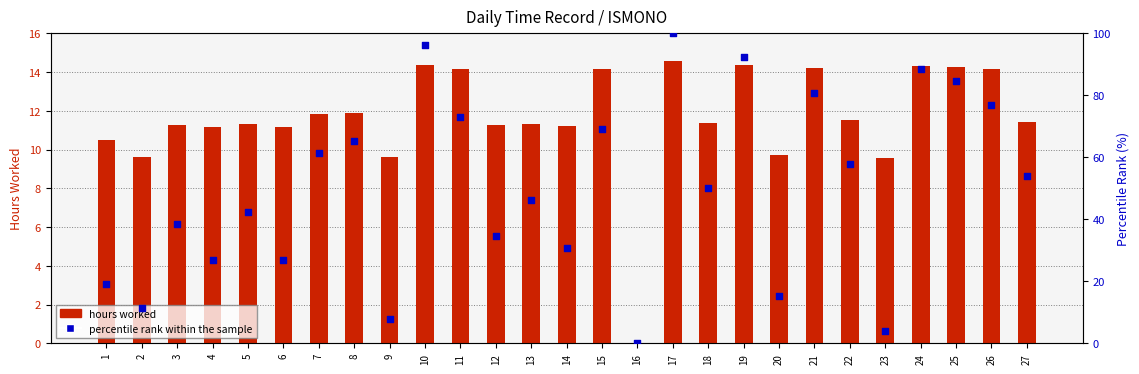

At which category is the sum across all series the highest?

17